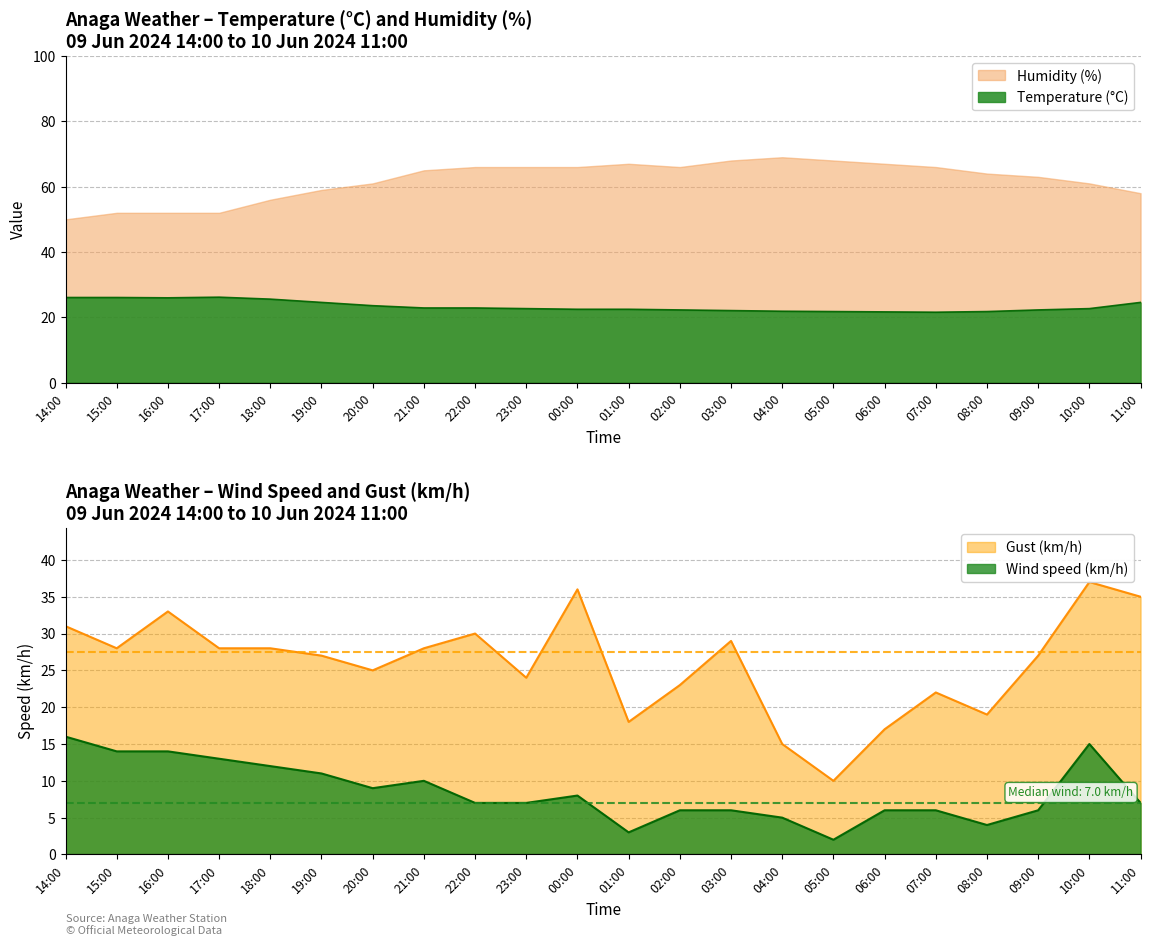

What is the average value of the Temperature (C) series?

23.4